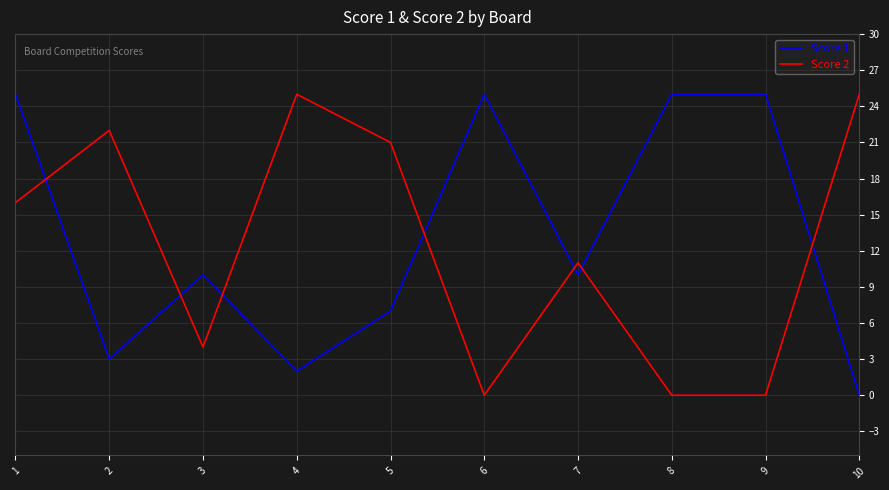

Does the chart have visible grid lines?

Yes